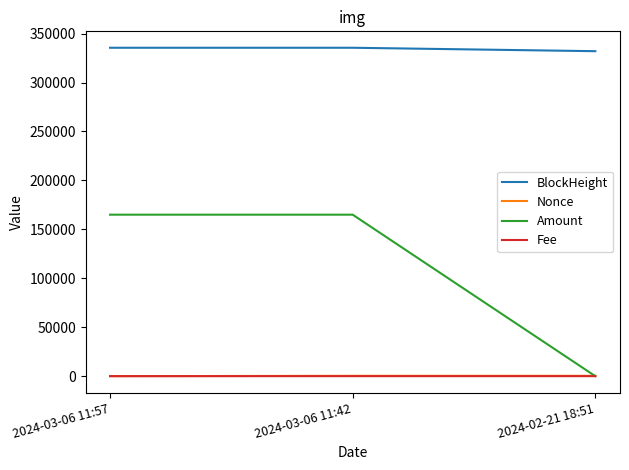

Is the value of BlockHeight at 2024-03-06 11:42 greater than the value of Amount at 2024-03-06 11:42?

Yes